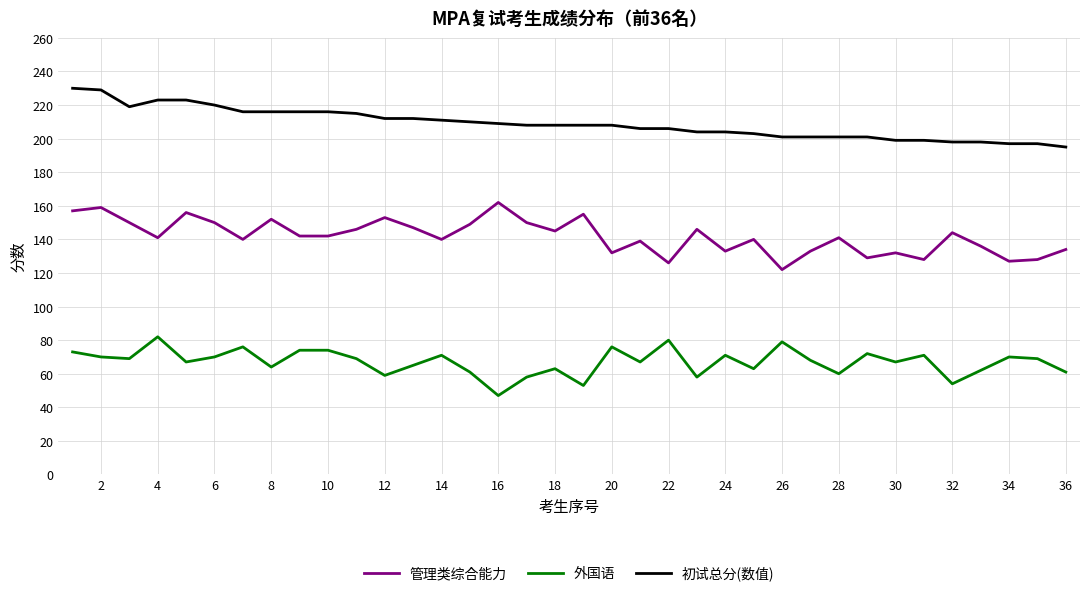

How many lines are shown in the chart?

3